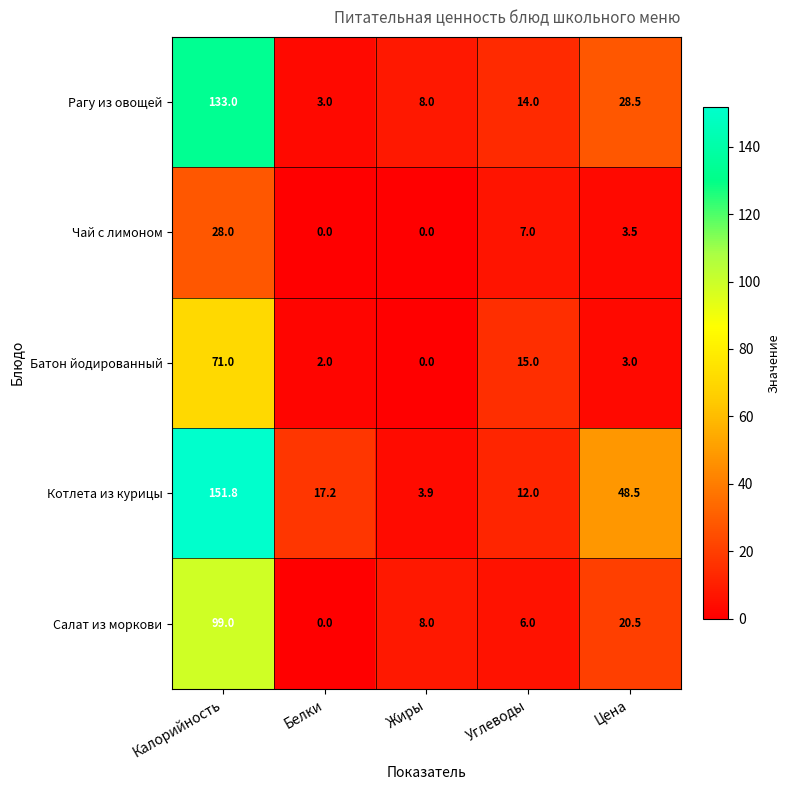

List the series in order of their peak value, lowest first.

Чай с лимоном, Батон йодированный, Салат из моркови, Рагу из овощей, Котлета из курицы